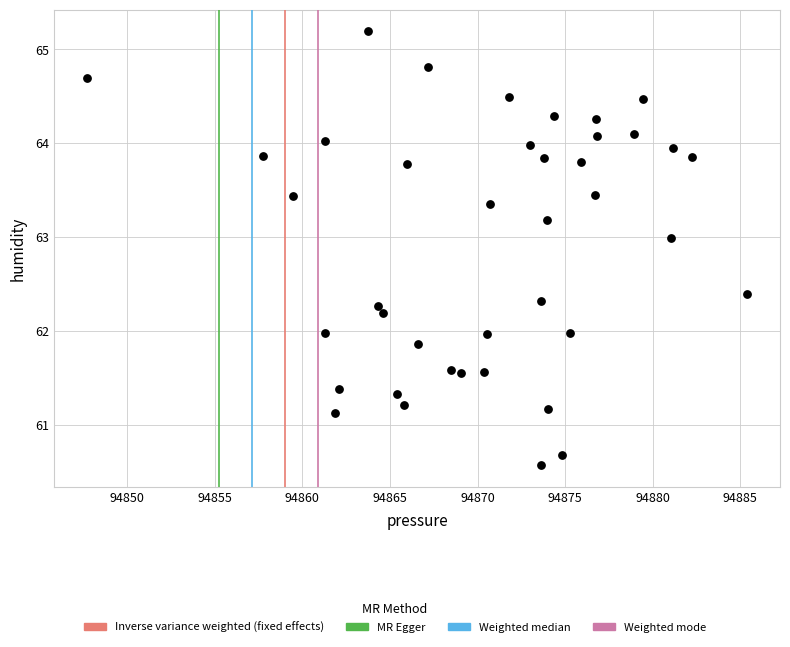

What is the range of X values (max minus min)?

37.7